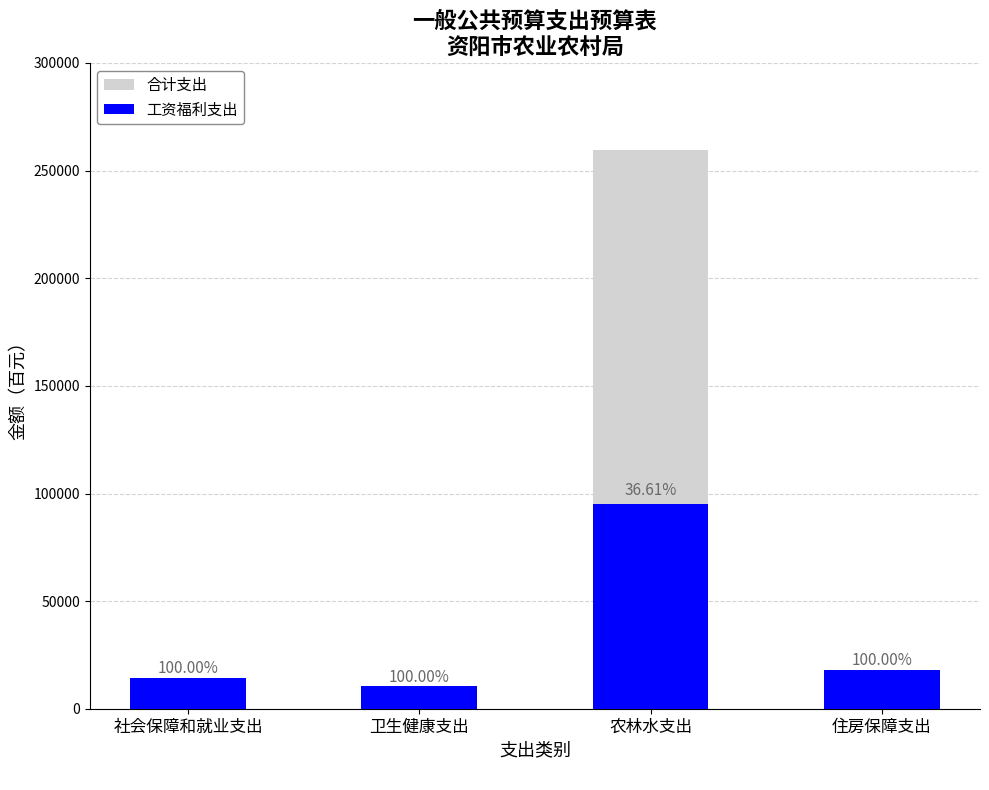

What is the difference between the 合计支出 values at 社会保障和就业支出 and 住房保障支出?

3669